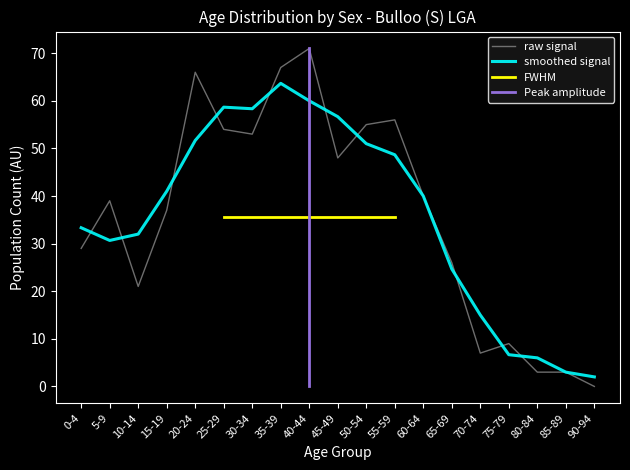

The value of smoothed signal at 15-19 is 41.0. True or false?

True